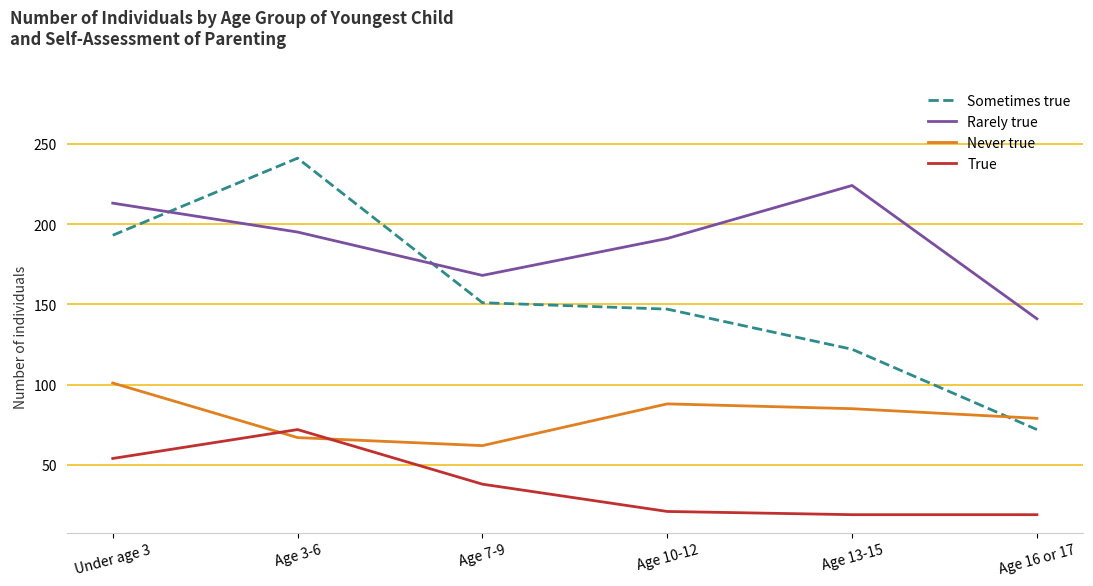

What position from the right is Age 3-6?

5